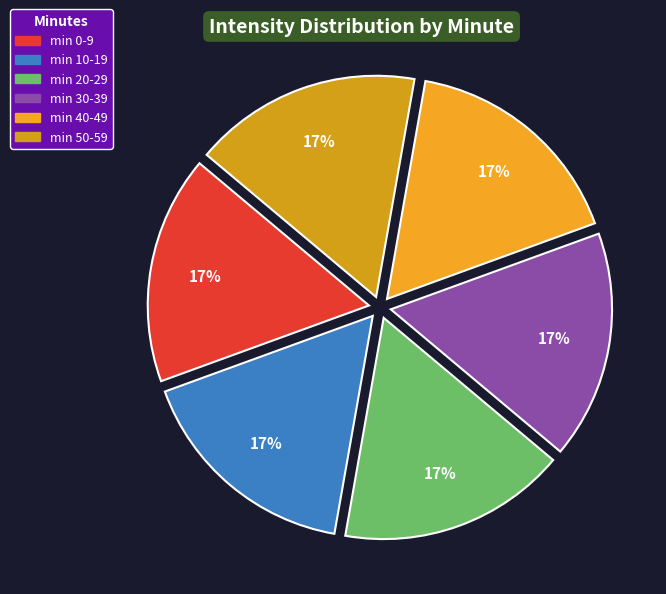

To the nearest percent, what is the average slice percentage?

17%